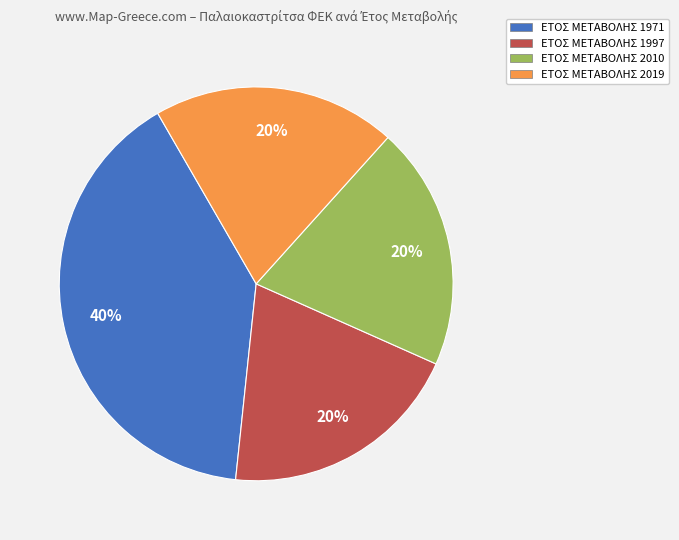

Is there a majority slice in this chart?

No